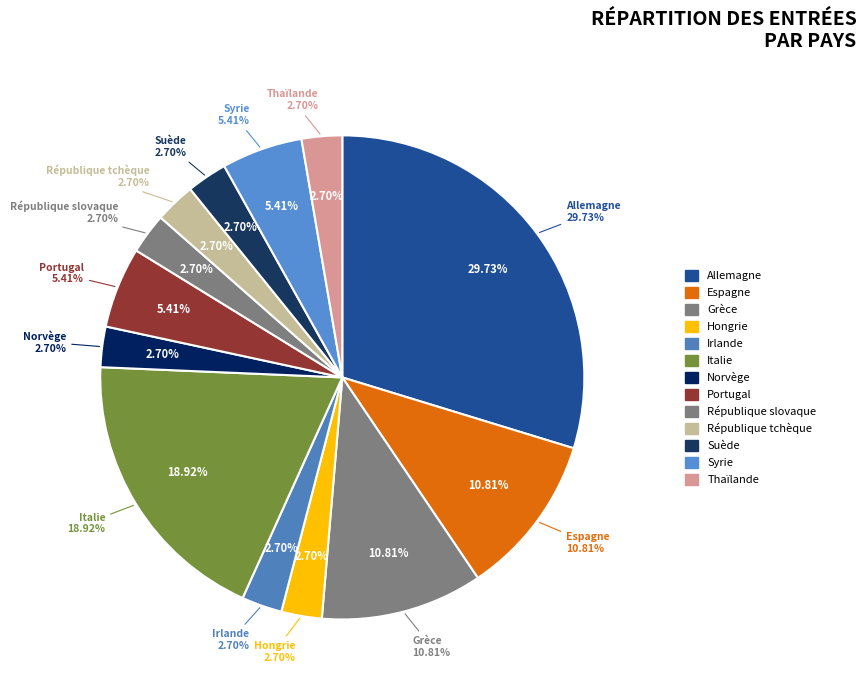

How many slices are in this pie chart?

13